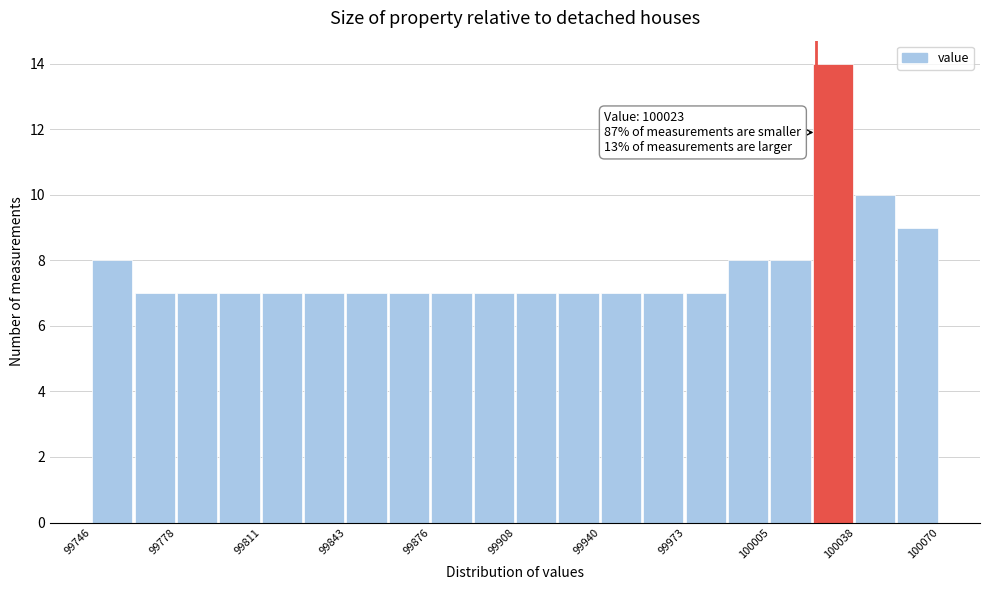

Read against the x-axis, roughly where is the centre of the tallest bar?

100030